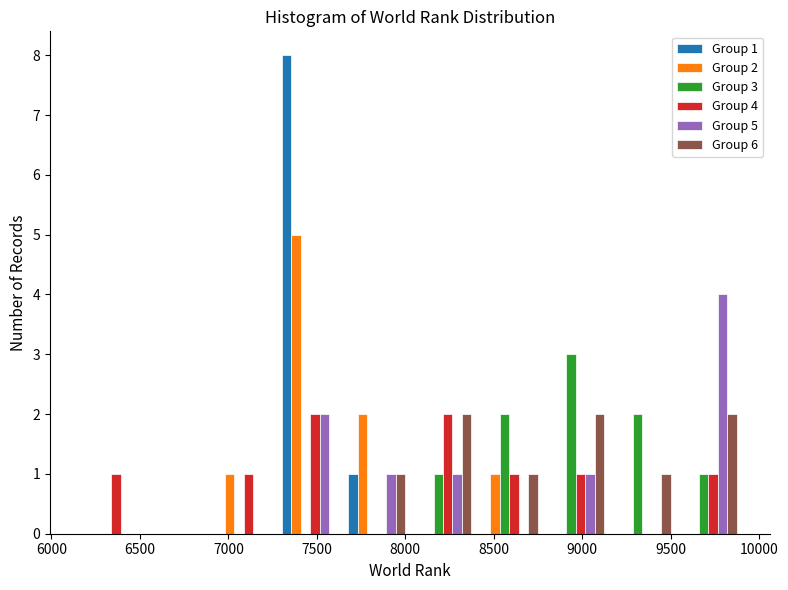

In the Group 2 series, which range on the x-axis has the tallest bar?

7300 to 7650